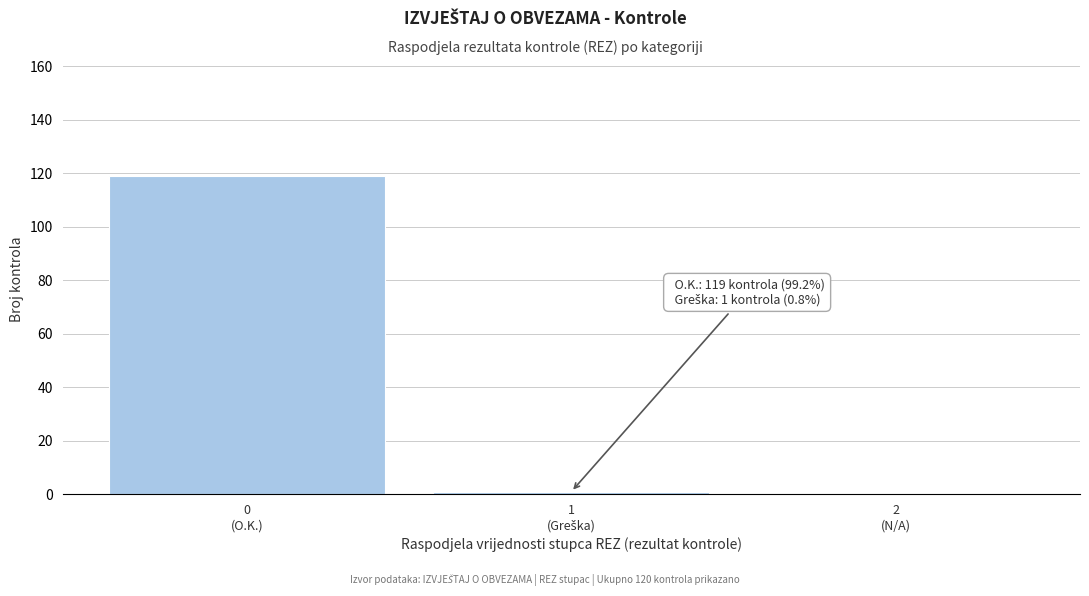

What is the maximum value shown in the chart?

119